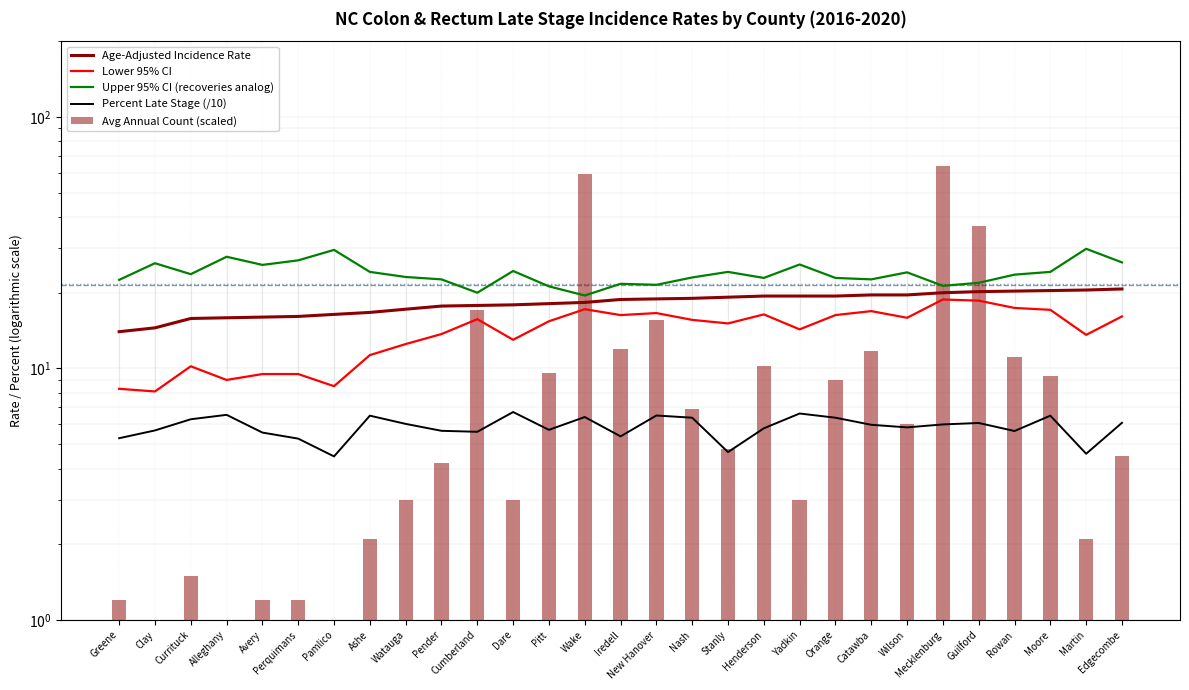

Between Pender and Rowan, which is larger?

Rowan